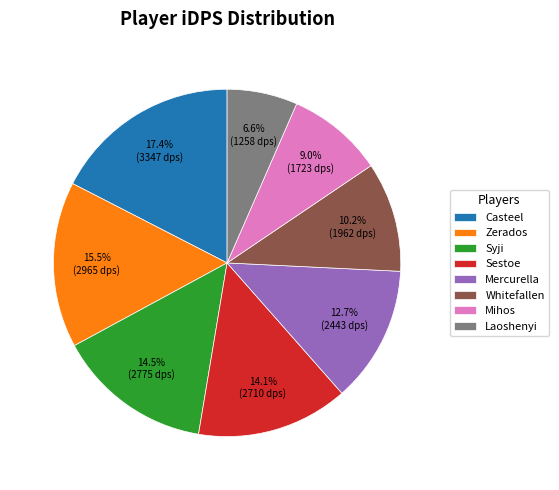

What is the total percentage of Laoshenyi and Casteel?

24.0%